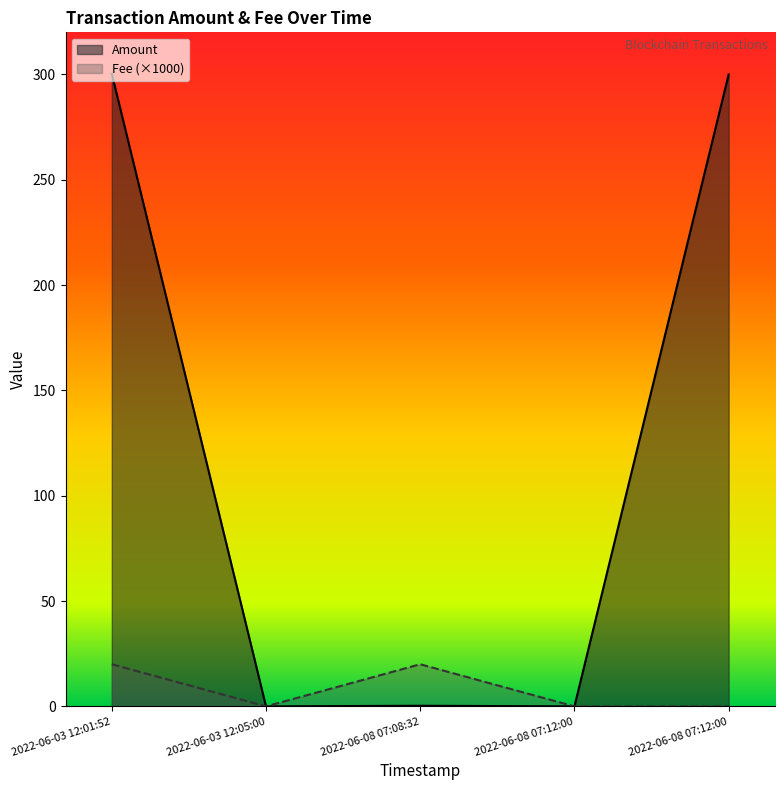

Which series has the largest total across all categories?

Amount